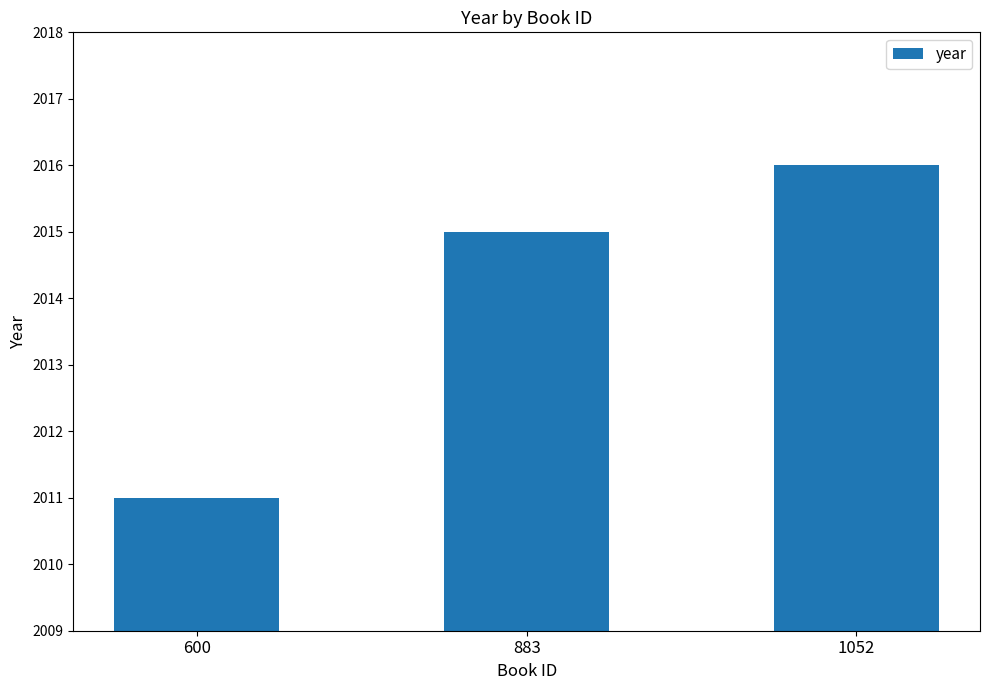

True or false: the data shows 774 at 883.

False